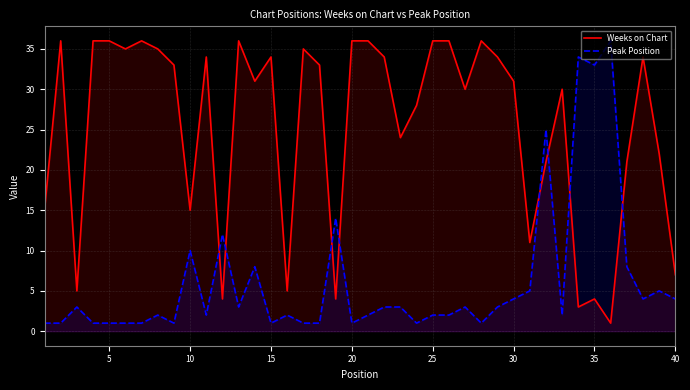

True or false: Peak Position has a value of 7 at 30.

False